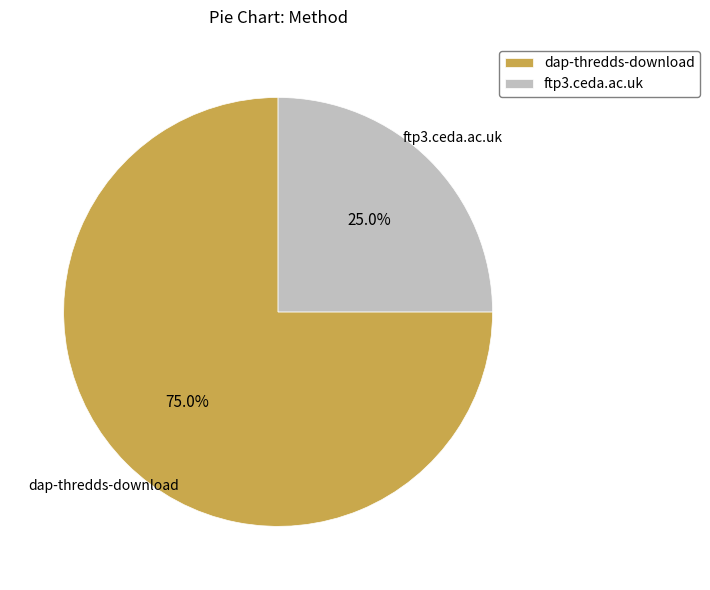

True or false: ftp3.ceda.ac.uk accounts for 25% of the total.

True